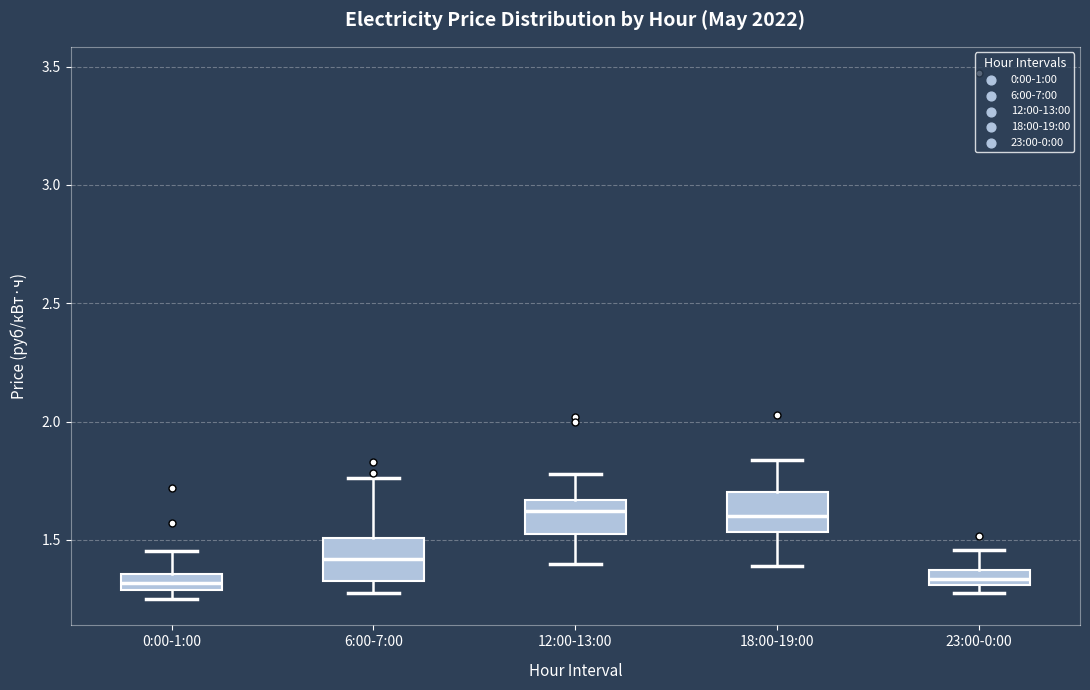

Where does the upper whisker of the box for 6:00-7:00 end on the y-axis? The values are not printed on the chart, so give them approximately, as read against the axis.

1.75